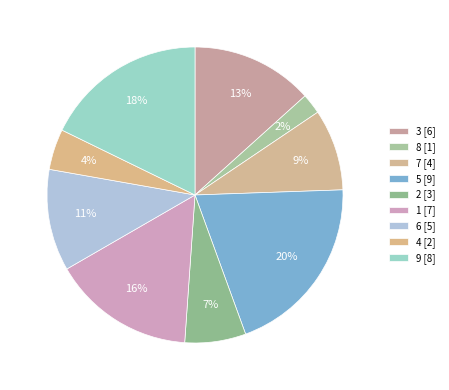

What is the change in value from 2 to 9?

+5